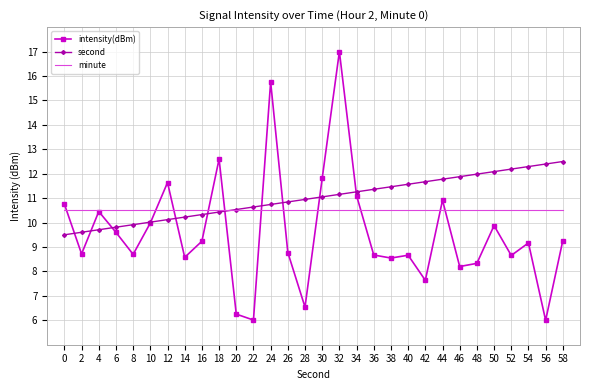

At which category is the sum across all series the highest?

32